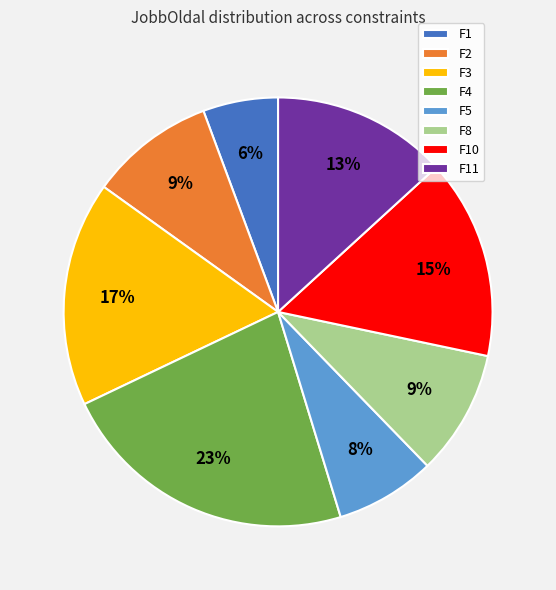

Does F1 represent more than half of the total?

No